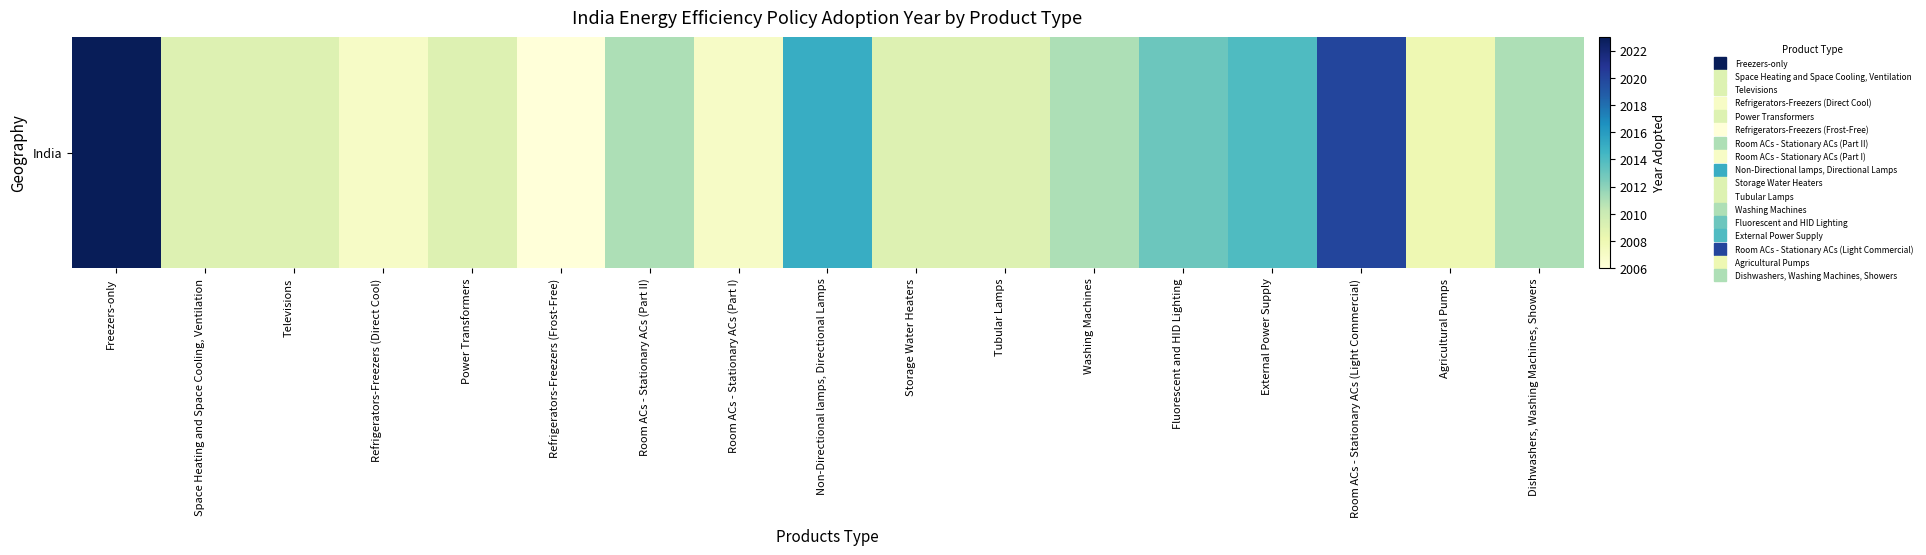

At which label is the value closest to 2014?

External Power Supply